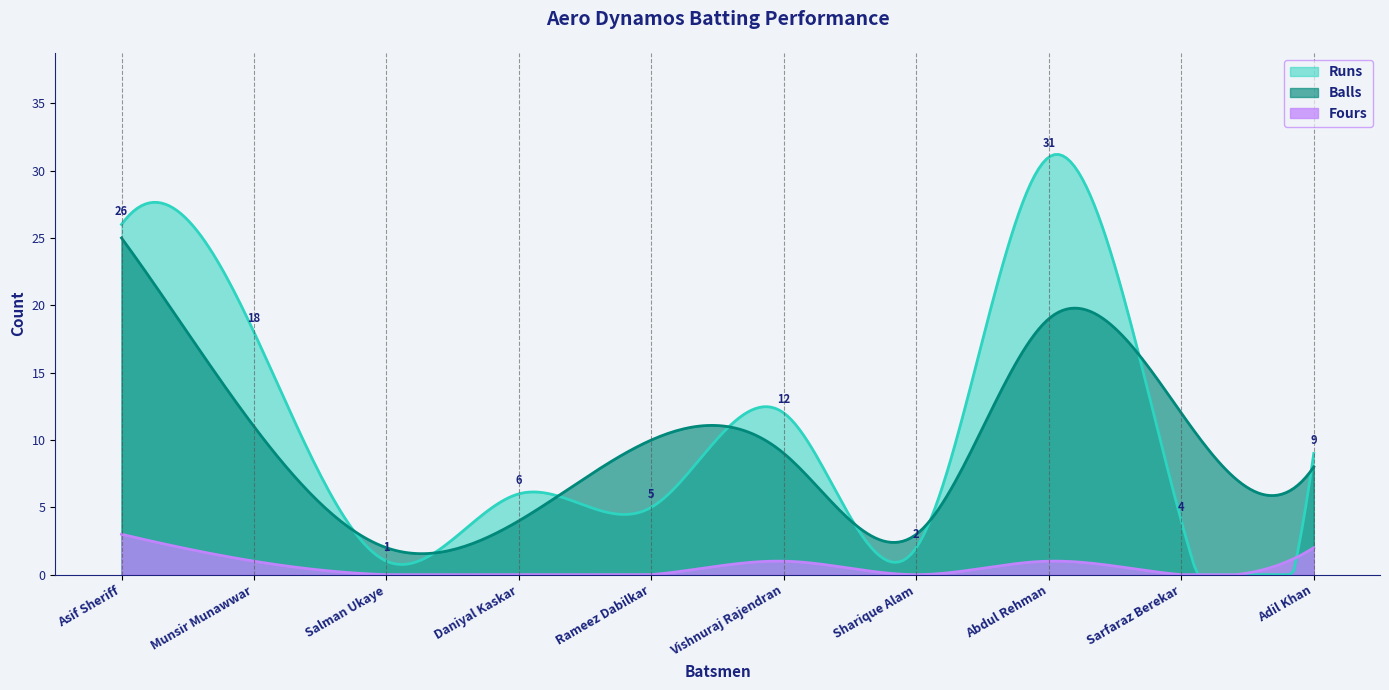

What is the highest value of the Runs series?

31.2